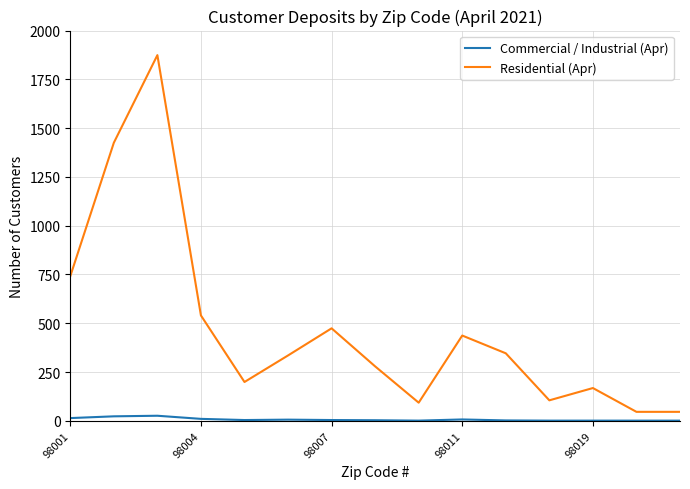

Which series has the widest spread of values?

Residential (Apr)